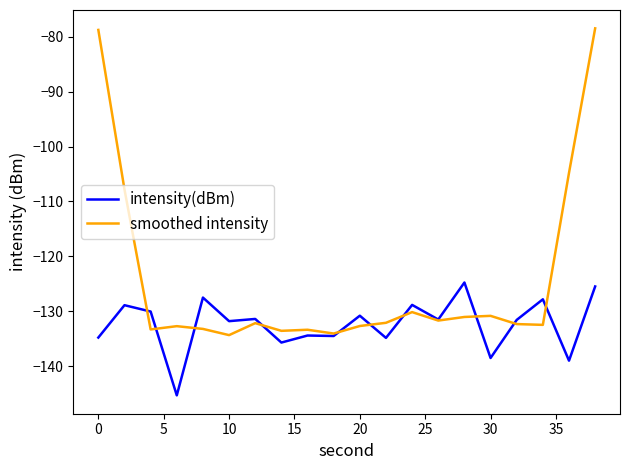

What is the minimum value for intensity(dBm)?

-145.3